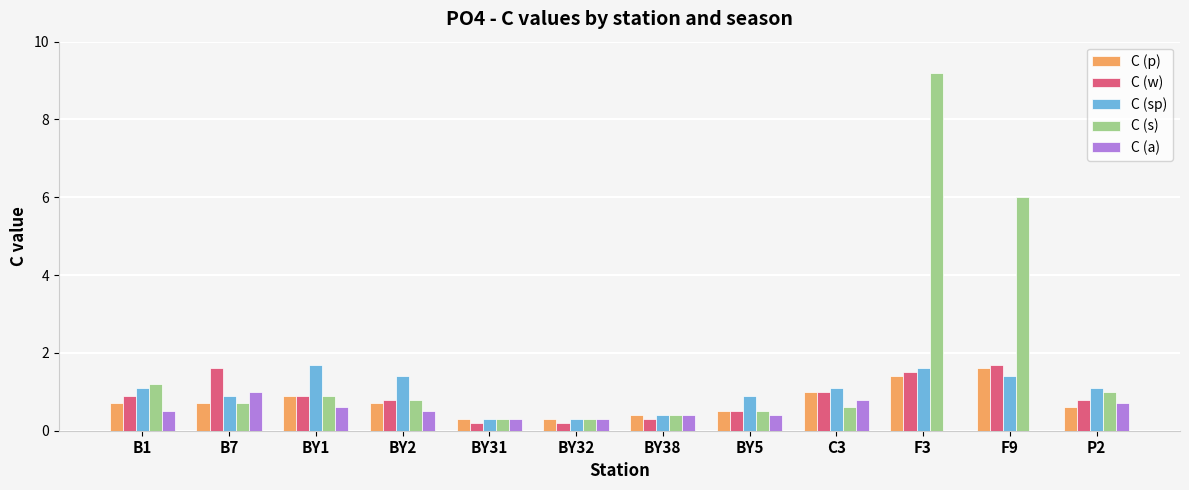

True or false: C (p) has a value of 1.0 at F9.

False